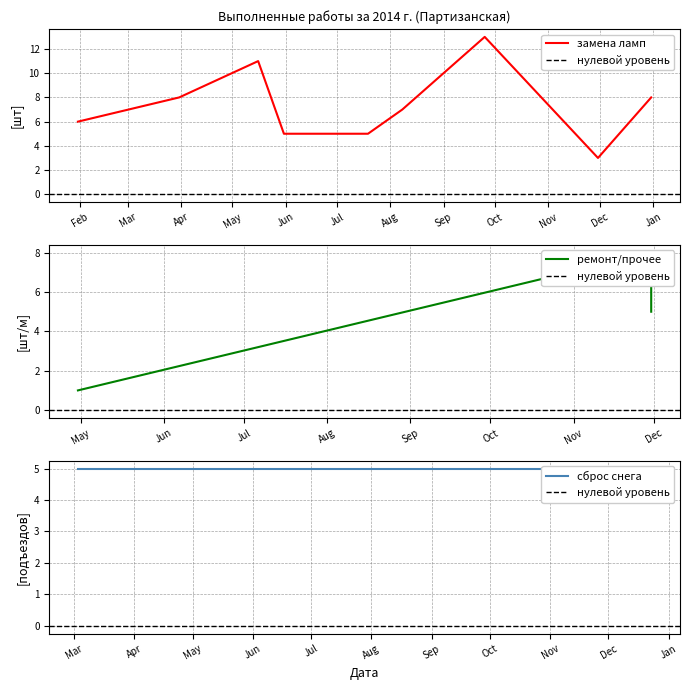

What is the minimum value for замена ламп?

3